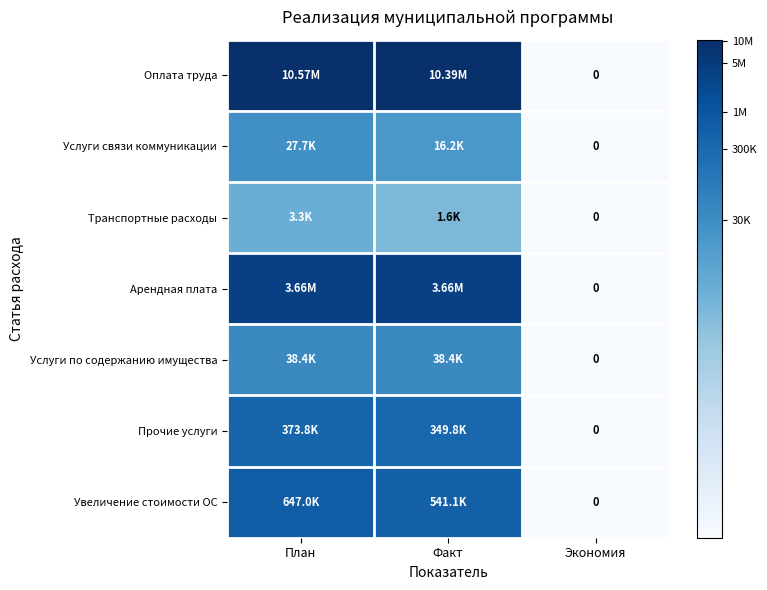

Which series has the largest total across all categories?

Оплата труда